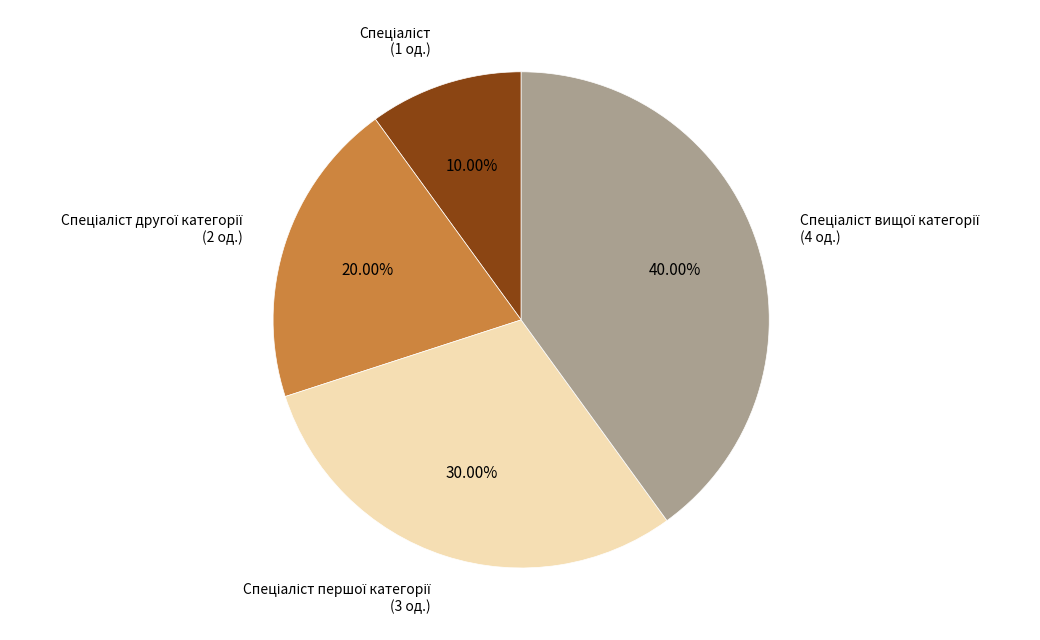

Is there any slice that represents more than half of the pie?

No